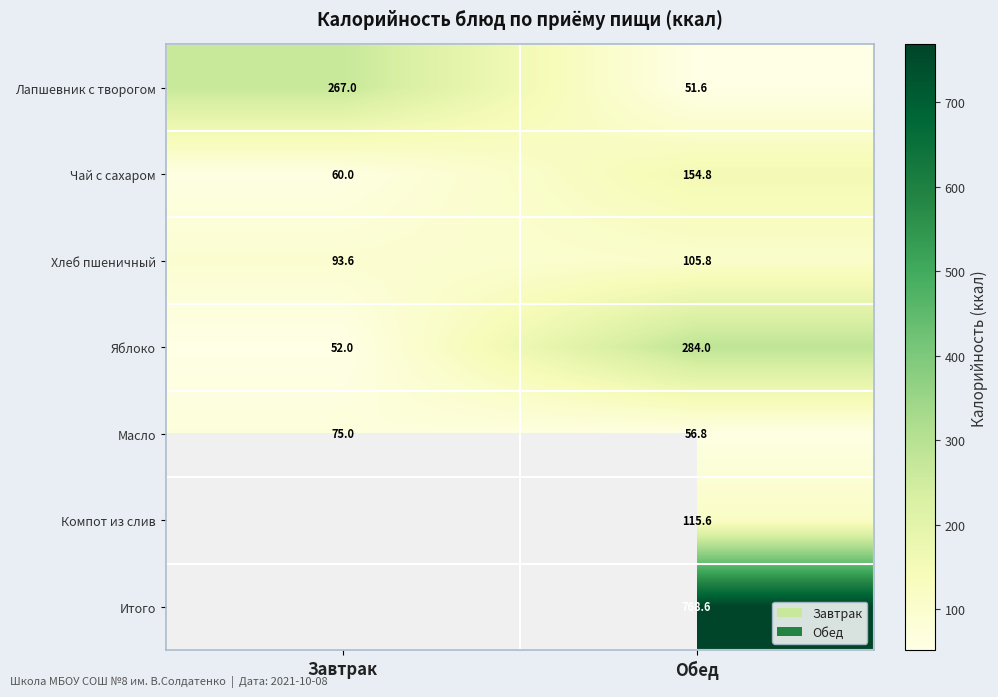

How many values in the Чай с сахаром series exceed 154?

1